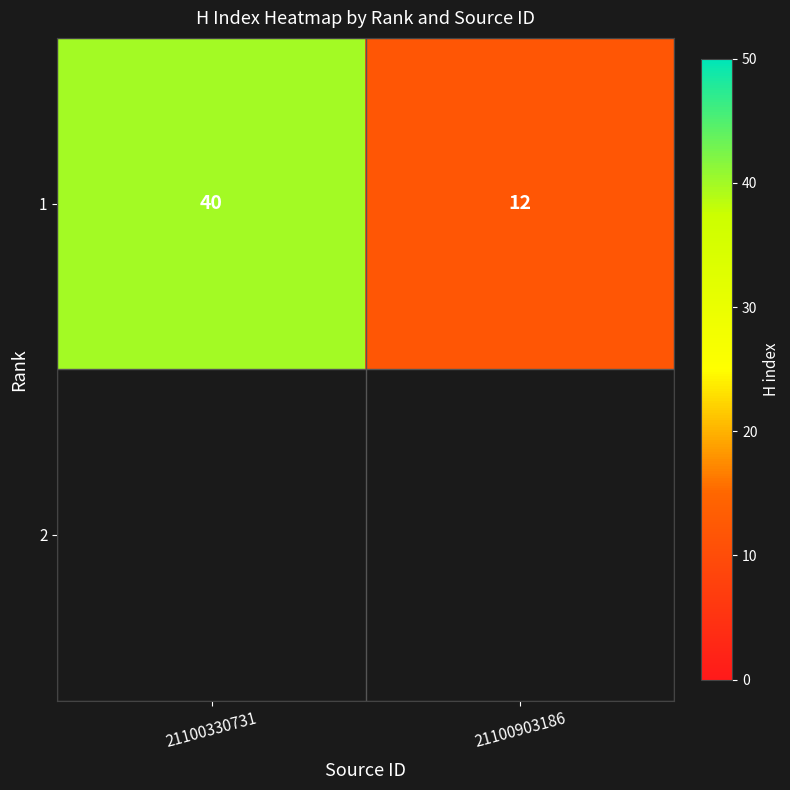

Reading right to left, what are all the values shown in this chart?

21100903186=12	21100330731=40